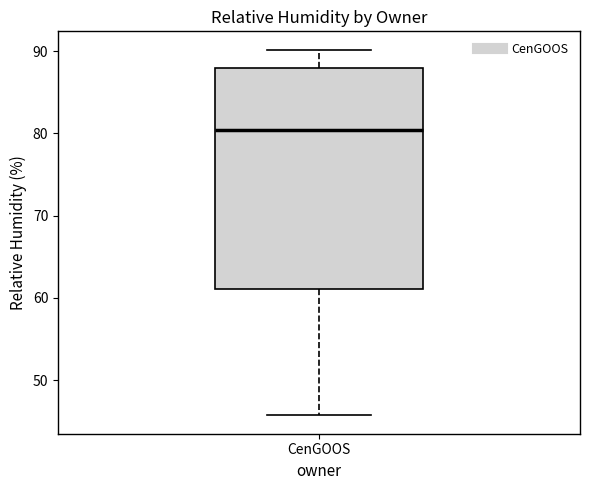

Where is the upper edge of the box for CenGOOS on the y-axis? The values are not printed on the chart, so give them approximately, as read against the axis.

88